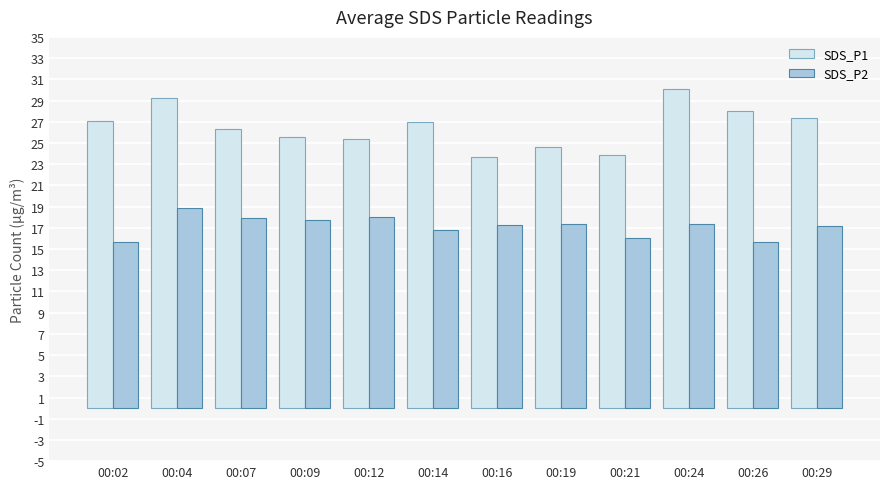

At how many categories does at least one series exceed 21?

12